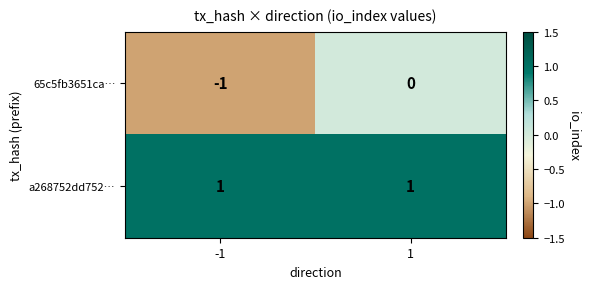

Which series changed the most between -1 and 1?

65c5fb3651ca…